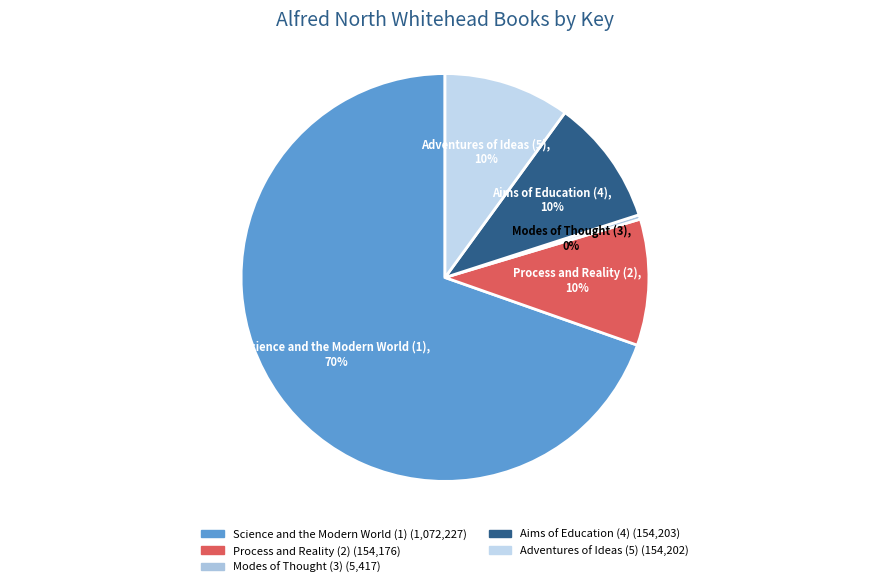

What is the smallest slice in the pie chart?

Modes of Thought (3)